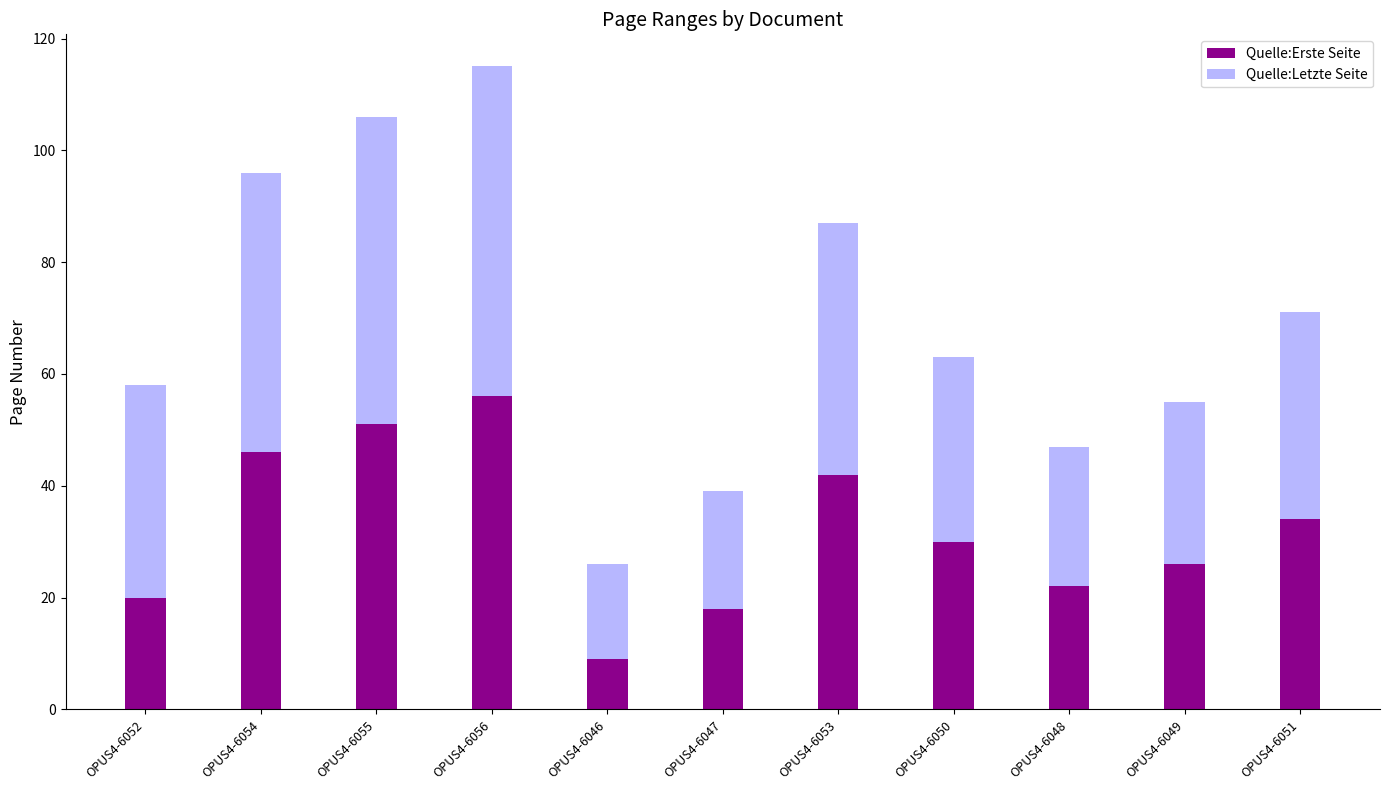

What is the lowest value of the Quelle:Erste Seite series?

9